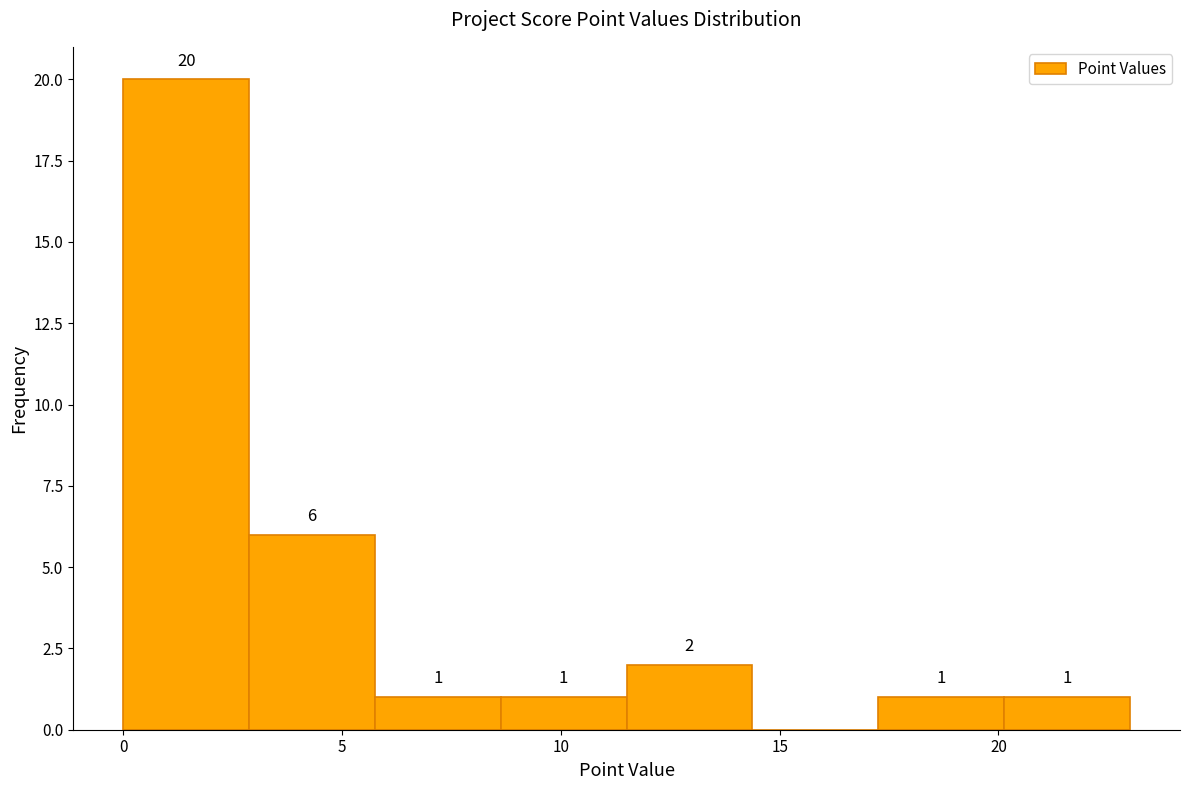

Which range on the x-axis has the tallest bar?

0.0 to 3.0